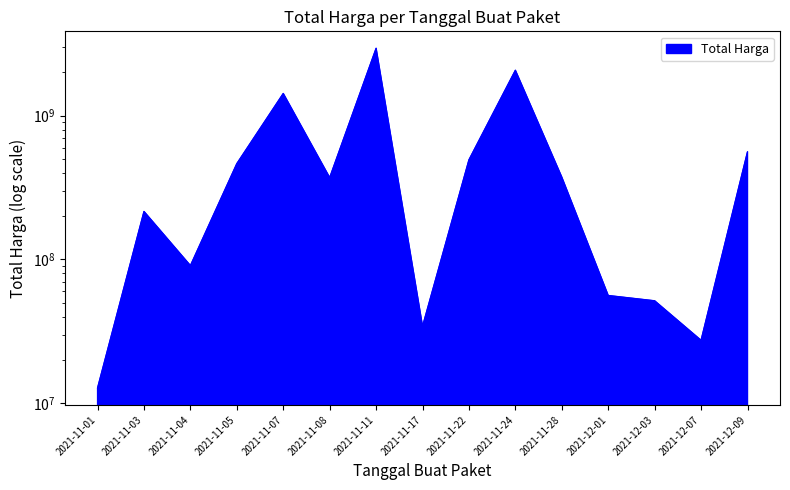

Which category has the highest value across all series?

2021-11-11